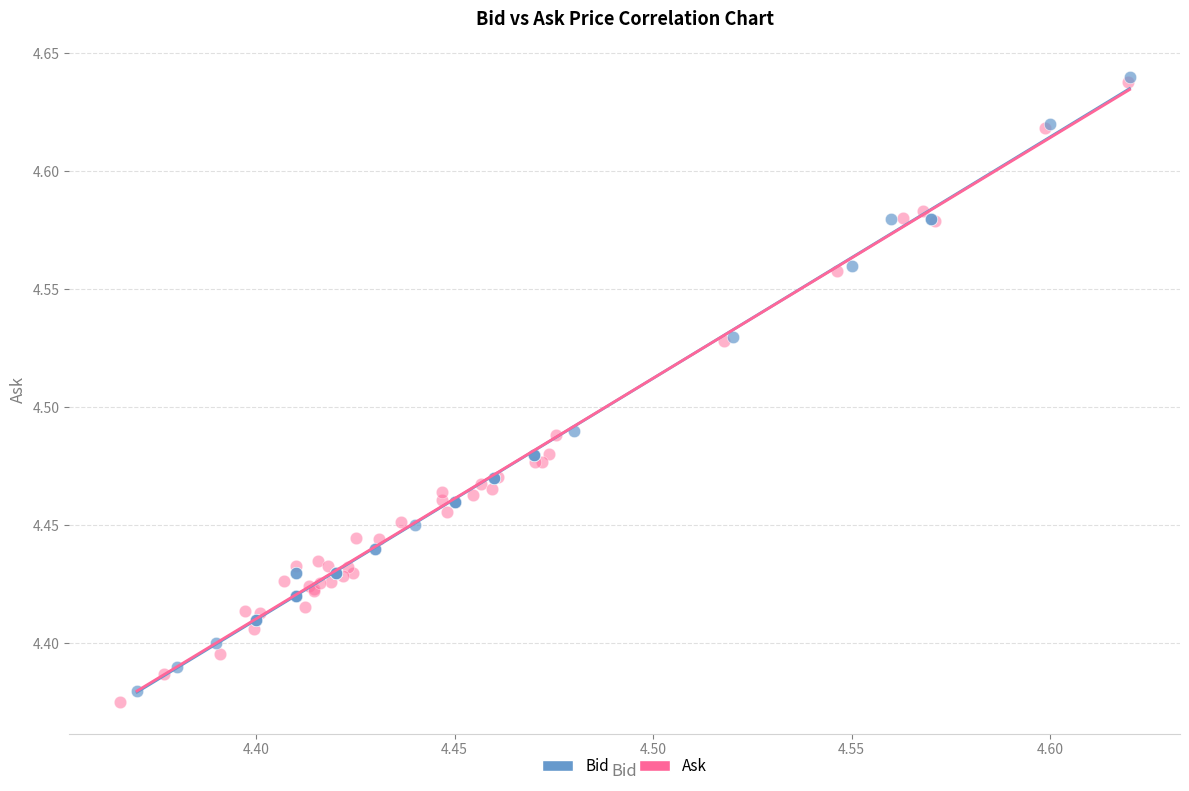

Which series has the largest Y range (max minus min)?

Ask